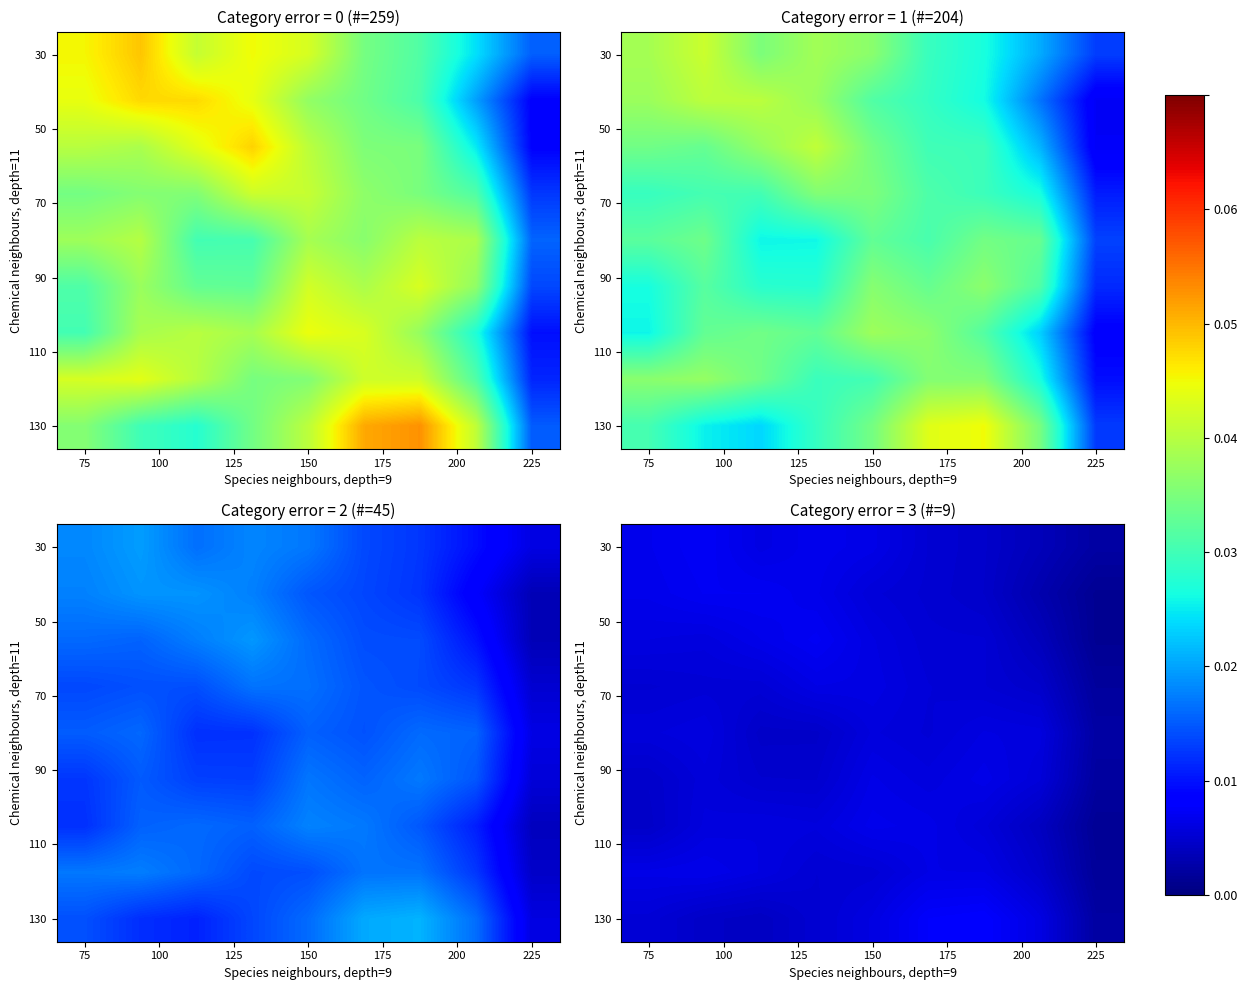

At which category is the sum across all series the highest?

150